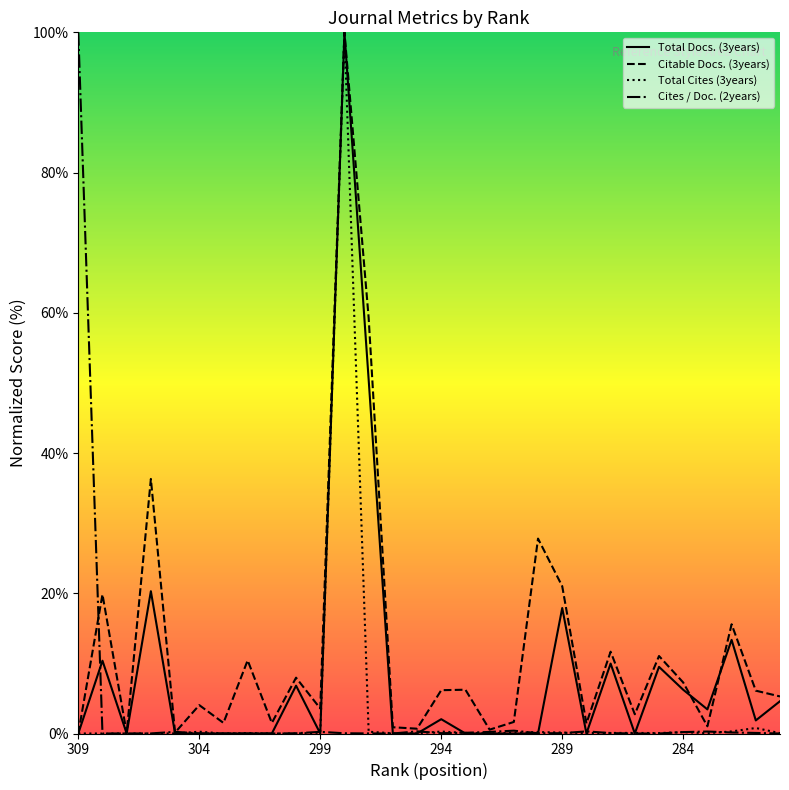

List the series in order of their peak value, highest first.

Total Docs. (3years), Citable Docs. (3years), Total Cites (3years), Cites / Doc. (2years)